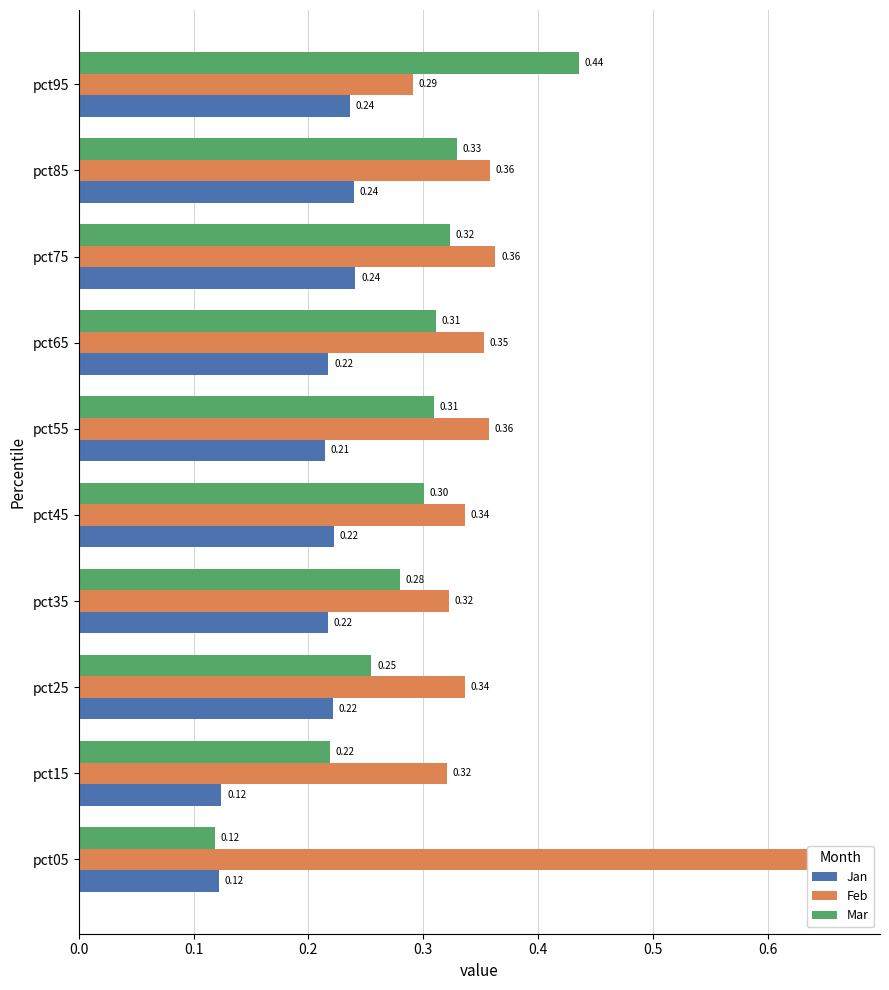

Which series has the largest total across all categories?

Feb